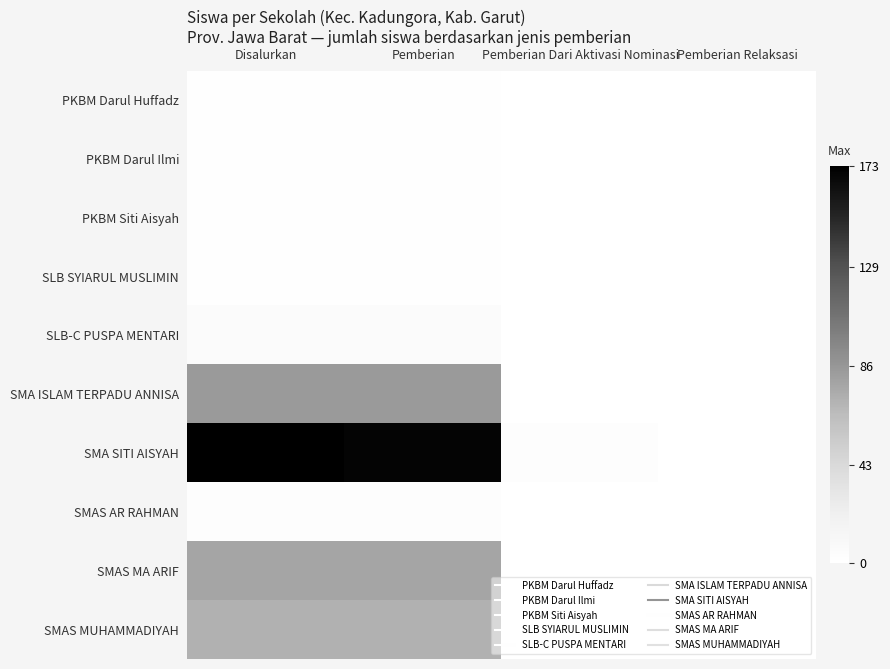

Rank the series at Pemberian from highest to lowest value.

SMA SITI AISYAH, SMA ISLAM TERPADU ANNISA, SMAS MA ARIF, SMAS MUHAMMADIYAH, SLB-C PUSPA MENTARI, SMAS AR RAHMAN, PKBM Siti Aisyah, PKBM Darul Huffadz, PKBM Darul Ilmi, SLB SYIARUL MUSLIMIN